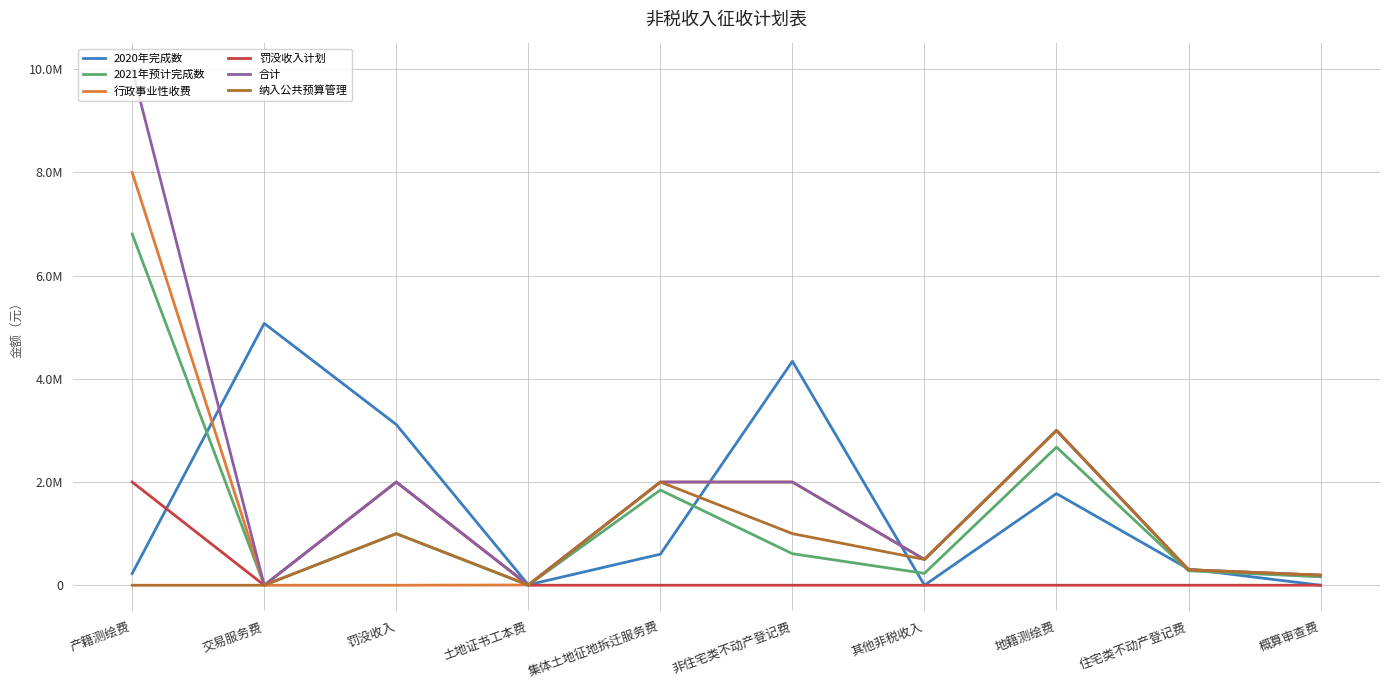

What are all the series names shown in the legend?

2020年完成数, 2021年预计完成数, 行政事业性收费, 罚没收入计划, 合计, 纳入公共预算管理